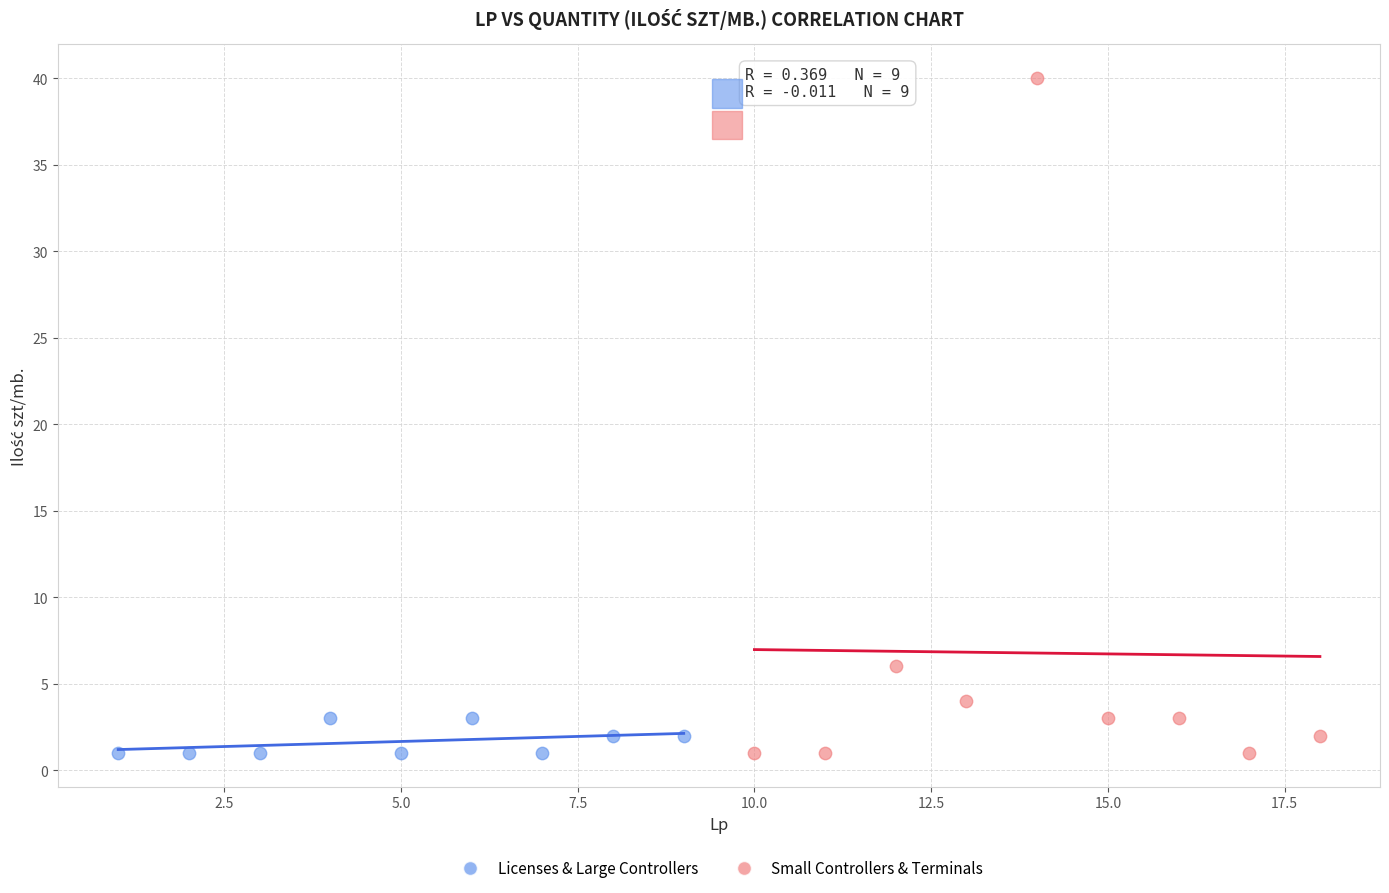

Which series has the widest spread of Y values?

Small Controllers & Terminals